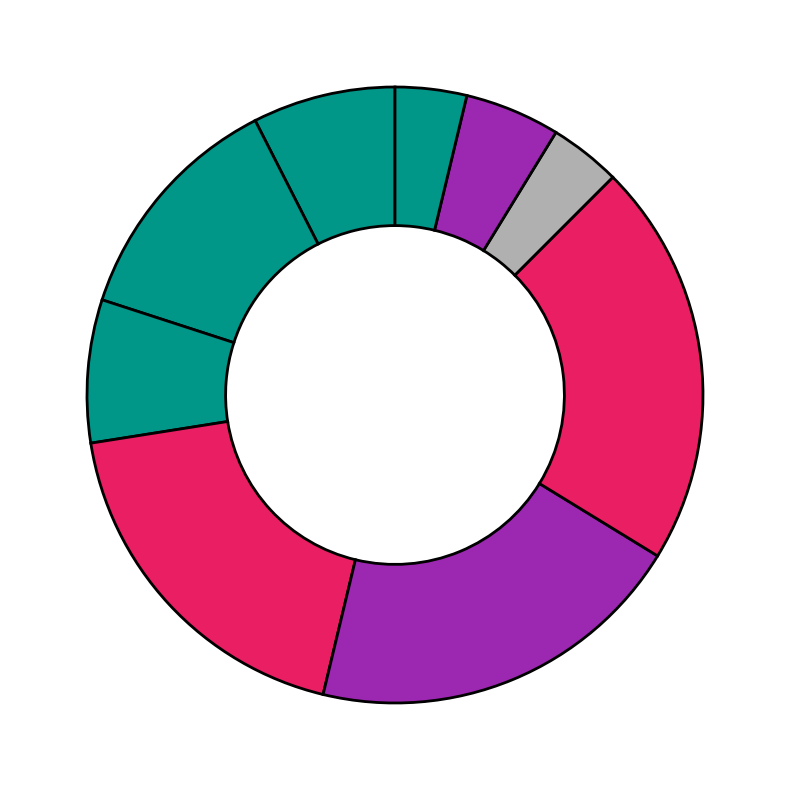

How many slices are in this pie chart?

9